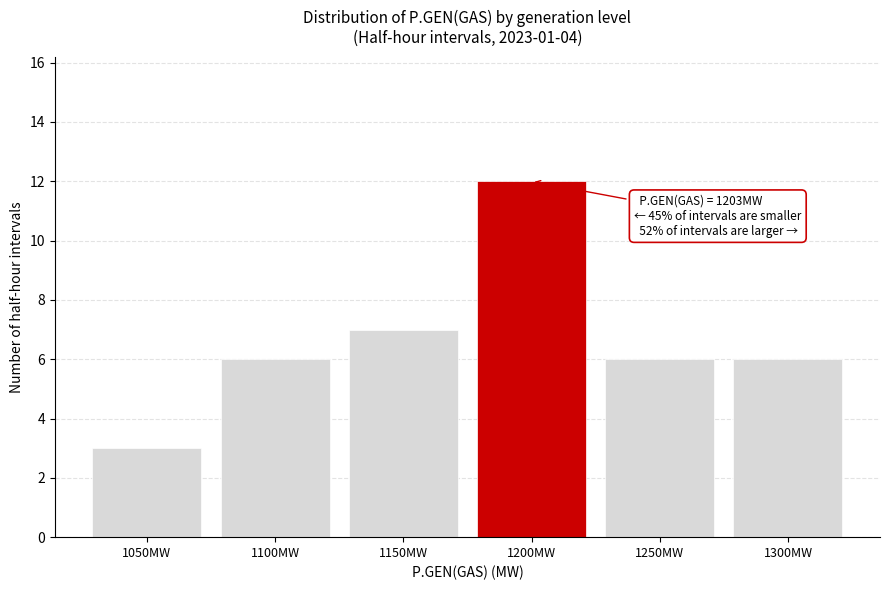

Reading left to right, what are all the values shown in this chart?

3	6	7	12	6	6